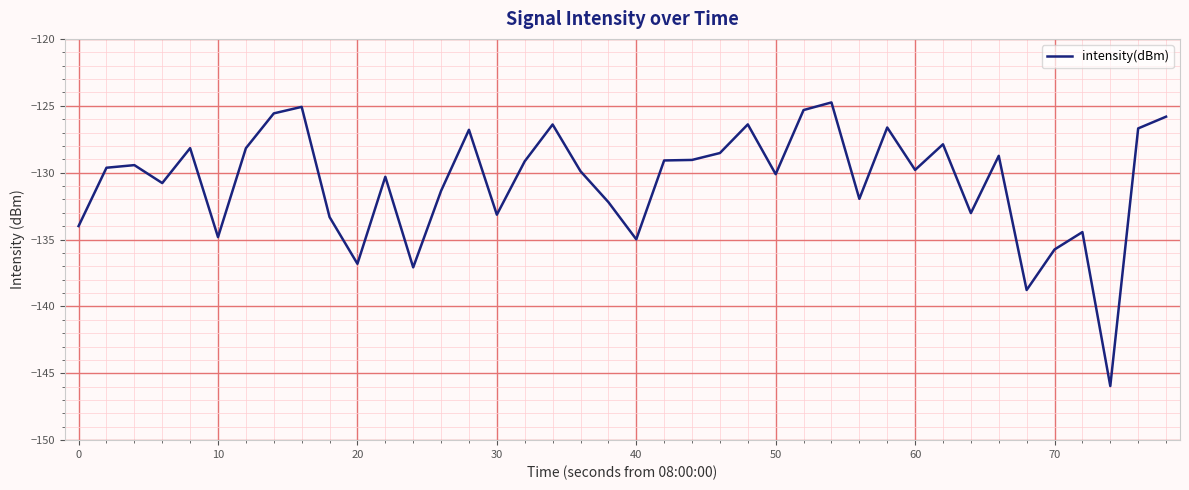

What is the minimum value shown in the chart?

-146.0